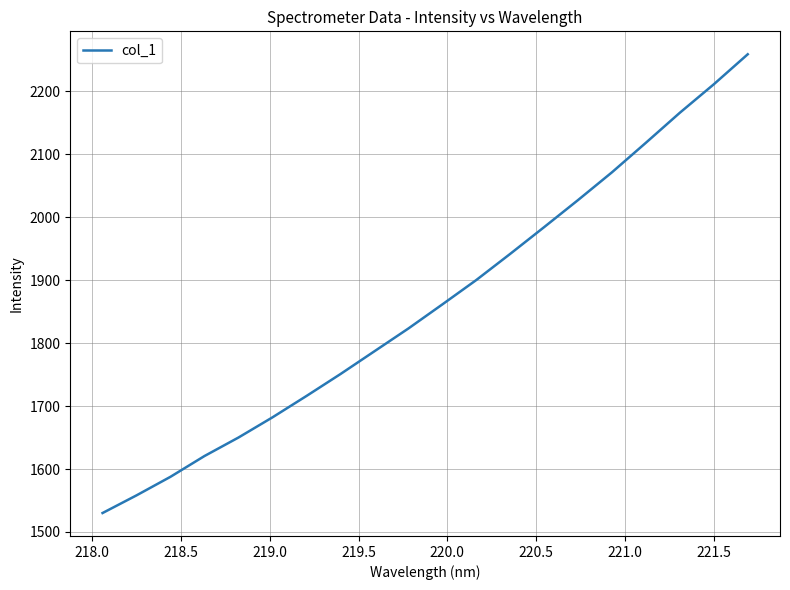

Count the number of data series in this chart.

1